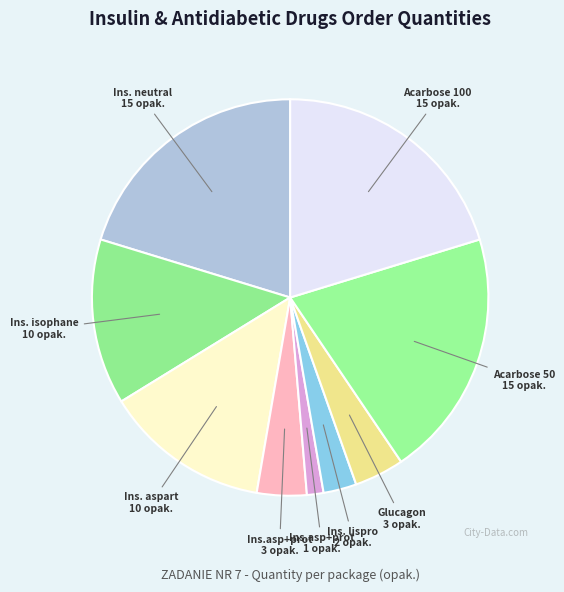

Rank the categories by value from highest to lowest.

Insulin human (neutral), Acarbose 50 mg, Acarbose 100 mg, Insulin human (isophane), Insulin aspart (roztwor), Insulin aspart+protamine 1, Glucagon hydrochloride, Insulin lispro, Insulin aspart+protamine 2